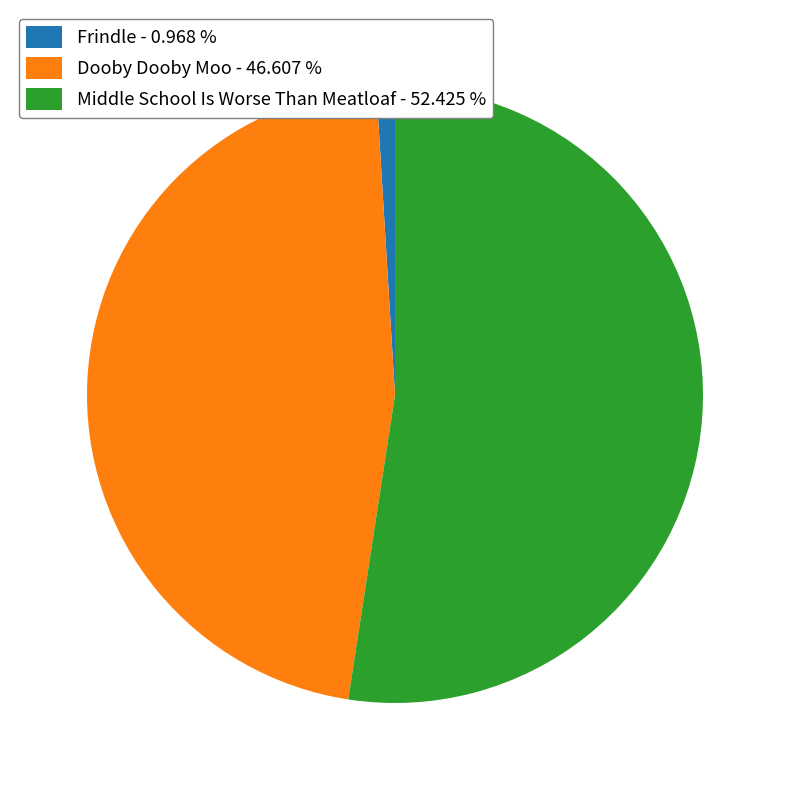

Combined, do Frindle - 0.968 % and Dooby Dooby Moo - 46.607 % account for over 50%?

No